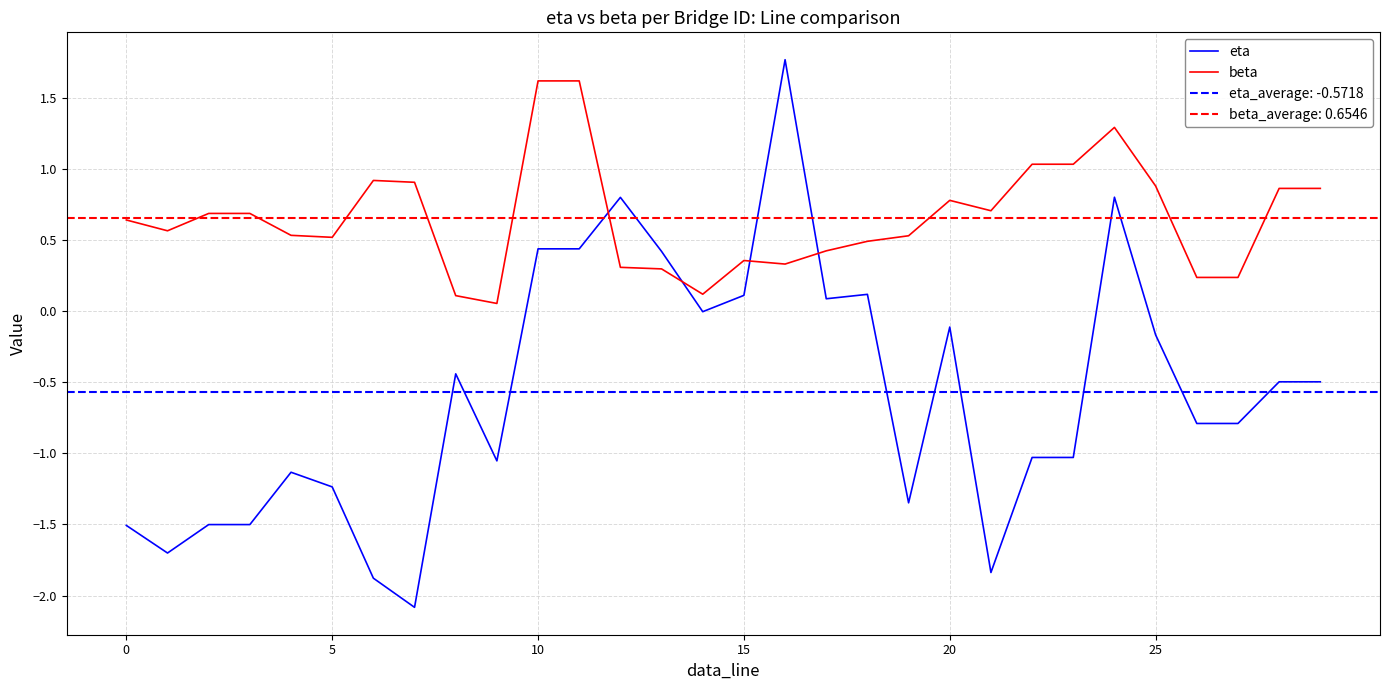

List the series in order of their peak value, lowest first.

beta, eta